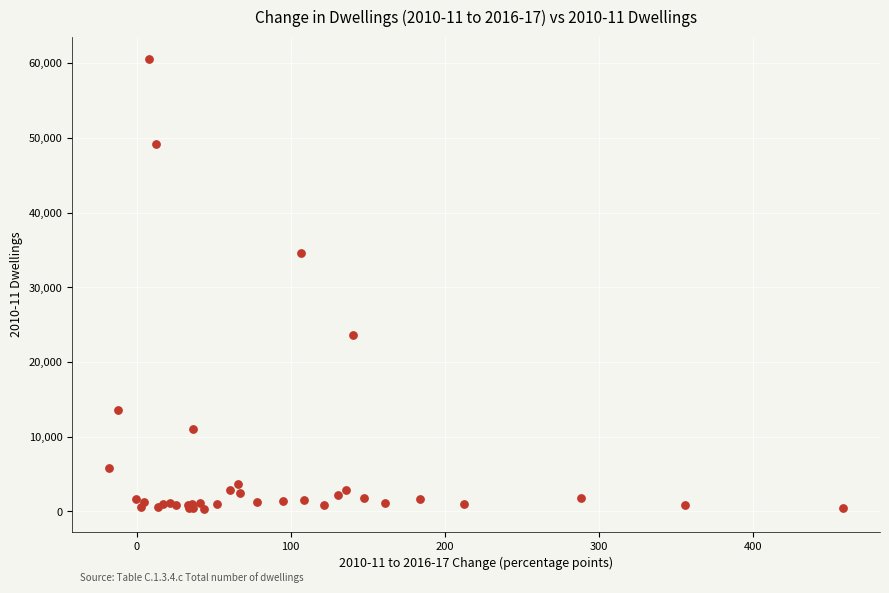

What Y value in the scatter plot is closest to 30411?

34631